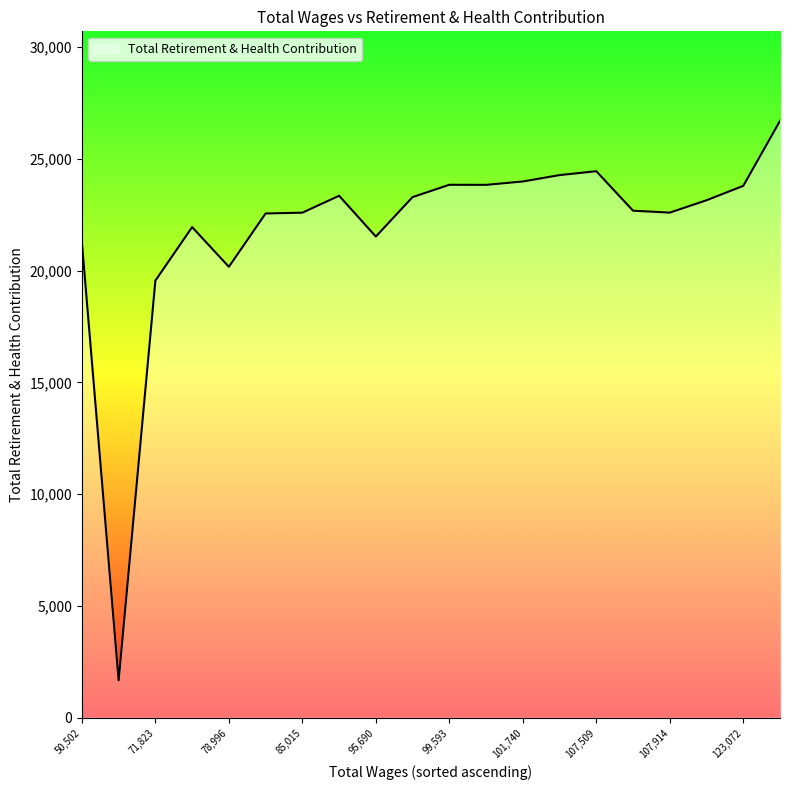

What is the greatest value displayed?

26701